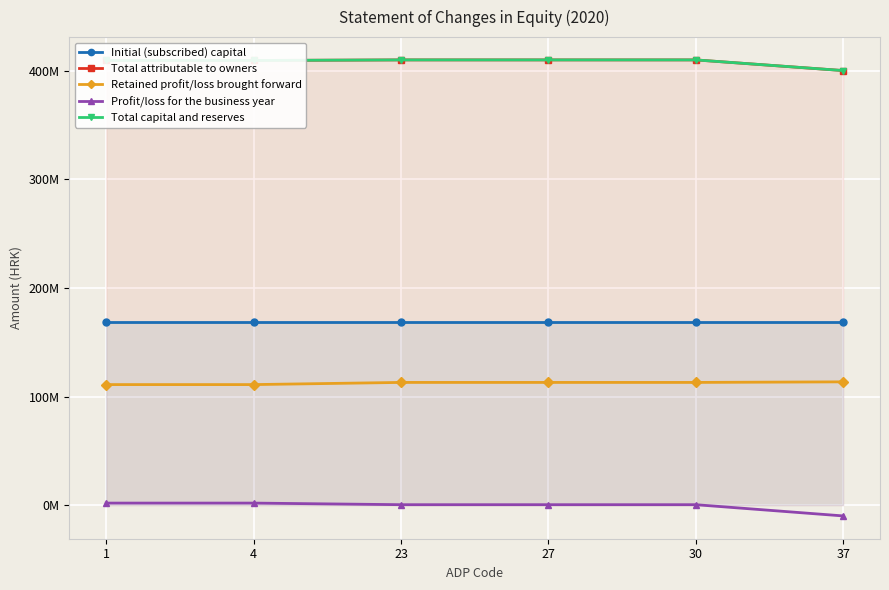

Which series has the largest total across all categories?

Total attributable to owners